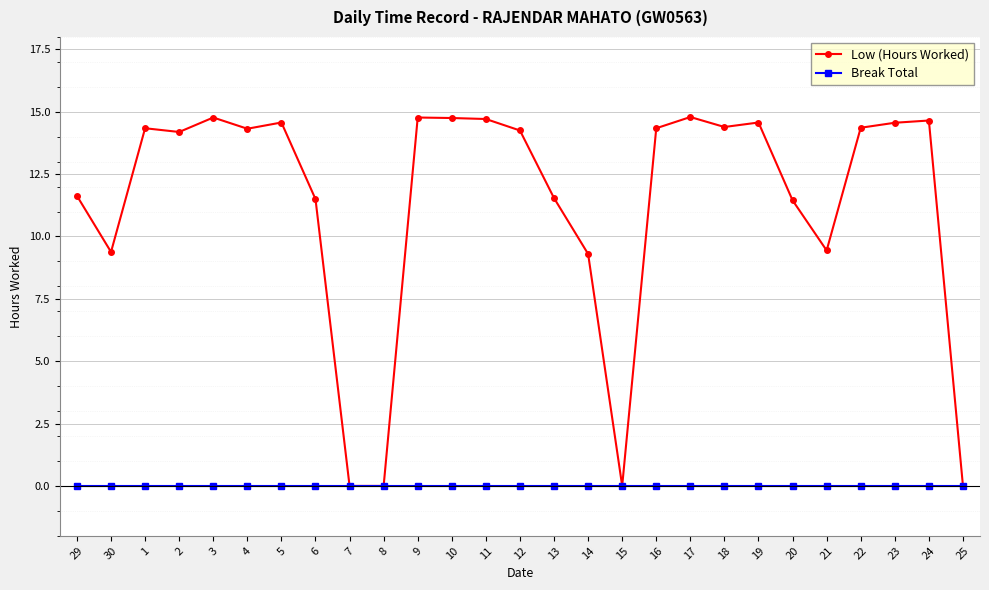

True or false: Low (Hours Worked) has more than 0 points higher than both neighbors.

True